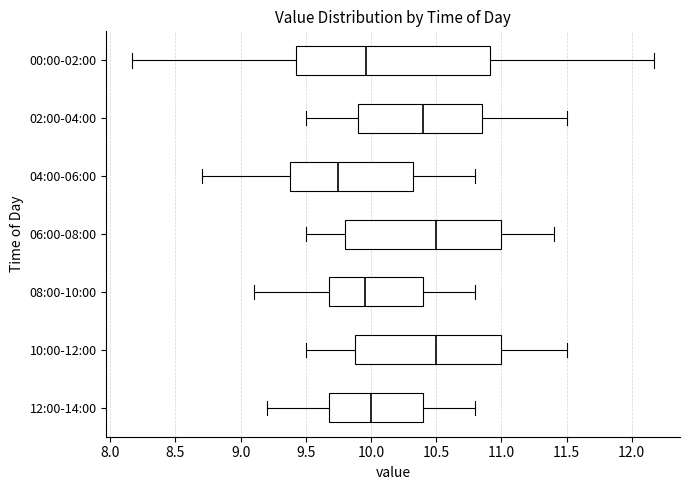

Comparing the boxes themselves (not the whiskers), which one is the widest?

00:00-02:00